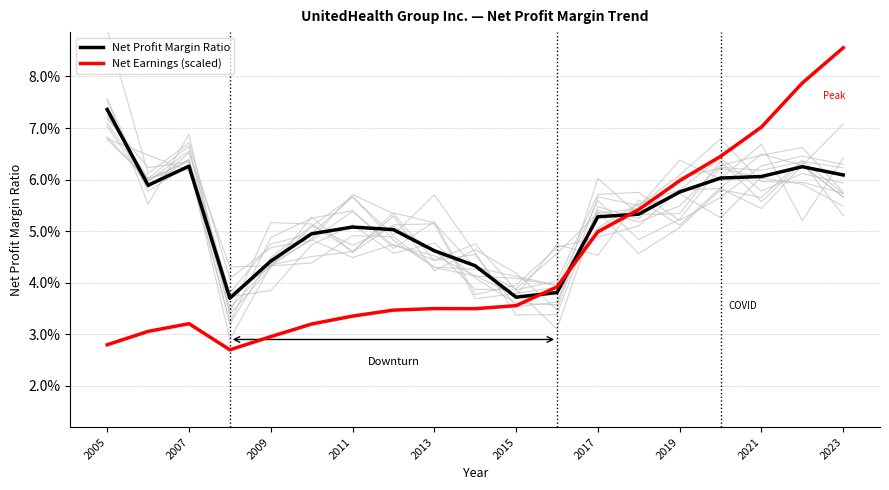

How many intersections are there between Net Earnings (scaled) and Net Profit Margin Ratio?

3